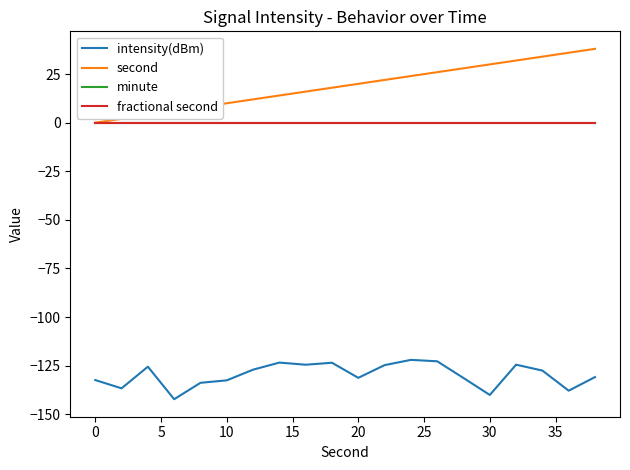

What is the maximum value for second?

38.0